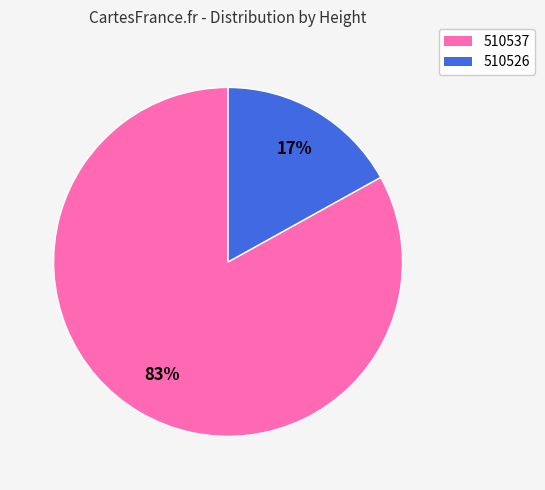

How many slices are in this pie chart?

2